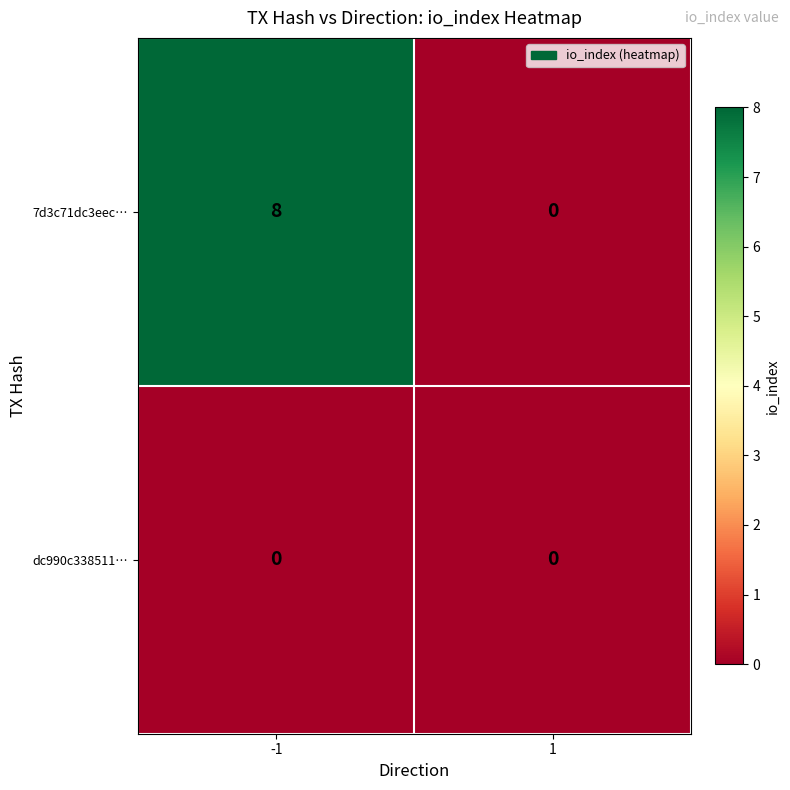

Count the number of categories in the chart.

2